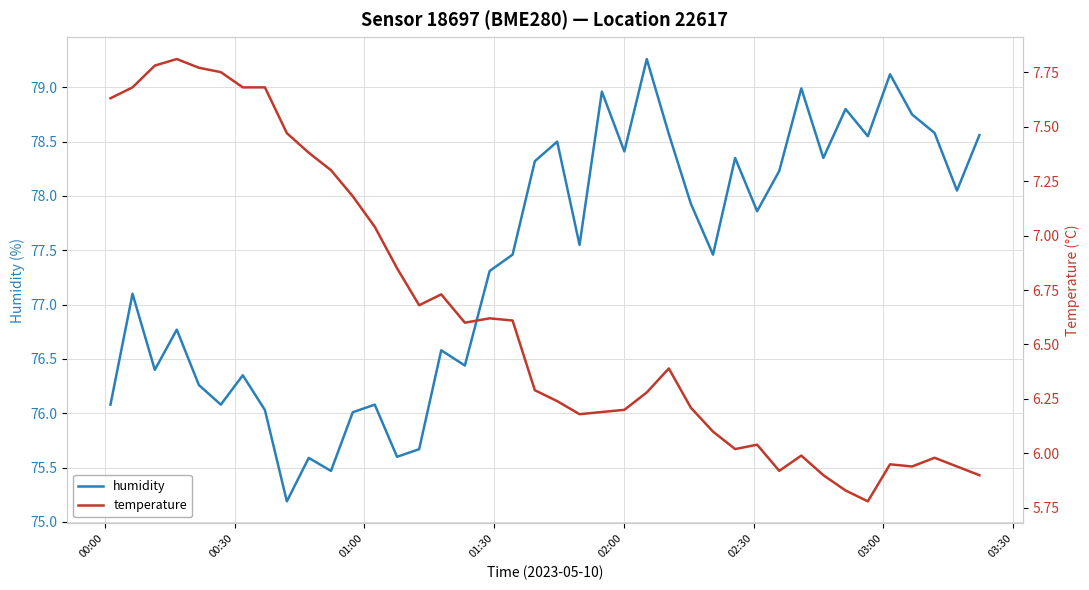

What are all the series names shown in the legend?

humidity, temperature